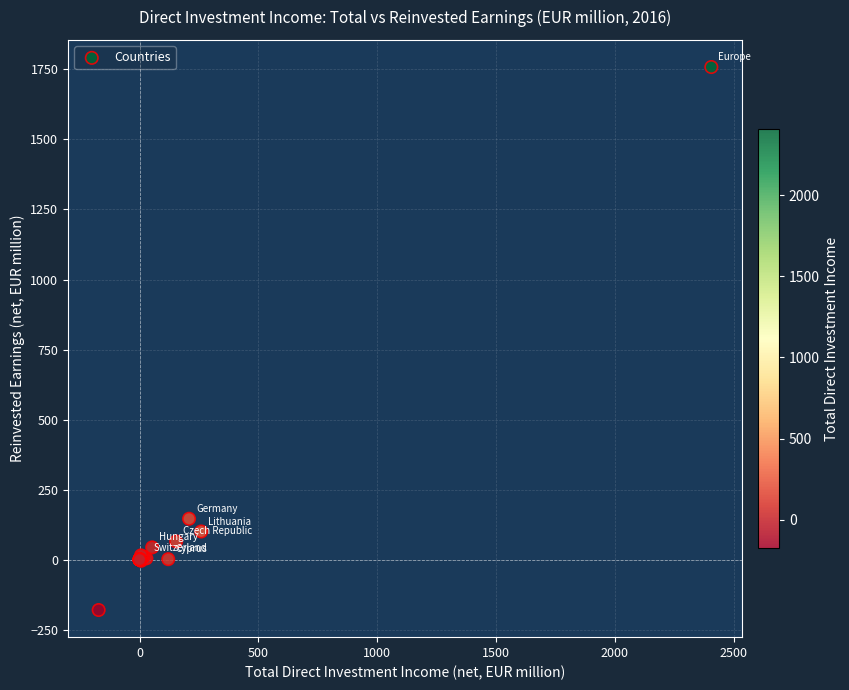

What Y value in the scatter plot is closest to 789?

145.7